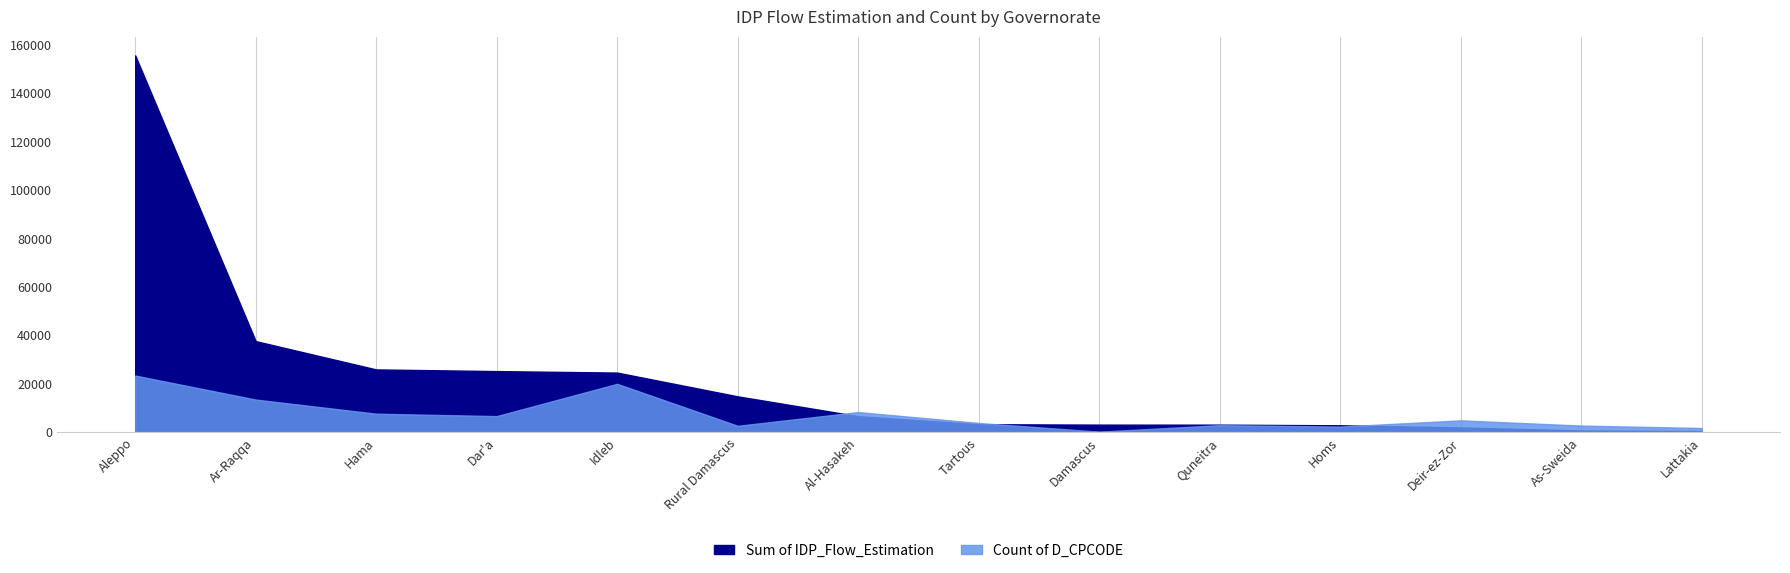

True or false: Count of D_CPCODE and Sum of IDP_Flow_Estimation intersect in this chart.

False